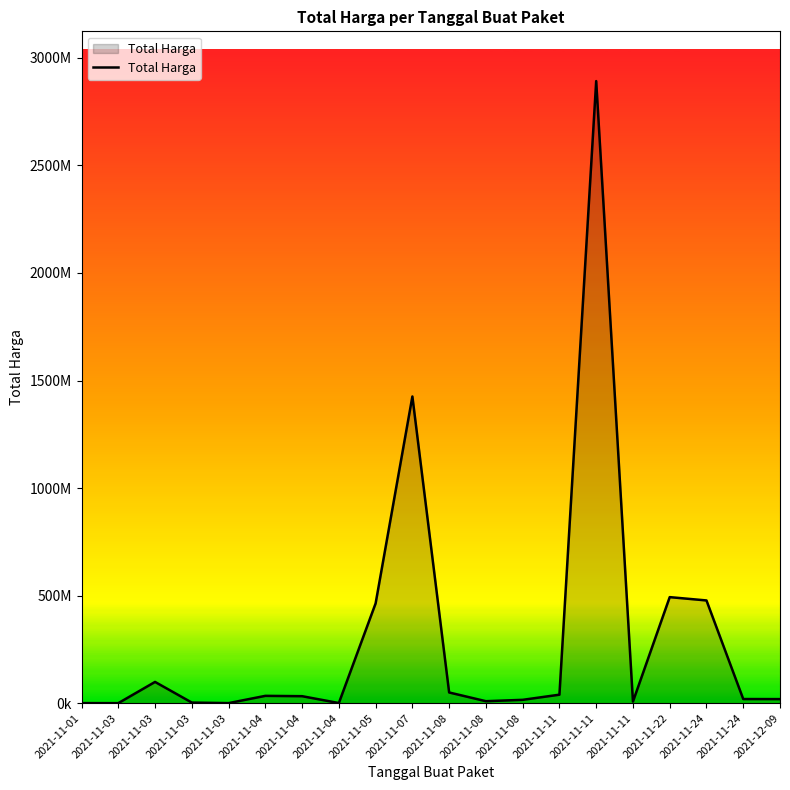

Does the chart display data point markers on the line(s)?

No